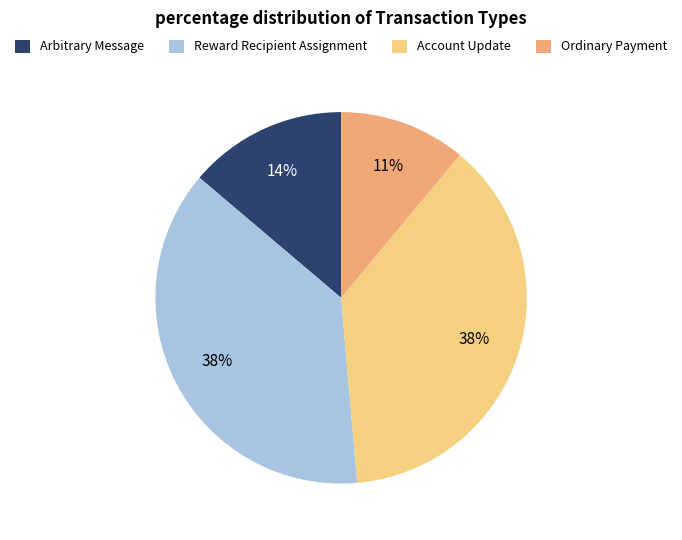

How many slices are in this pie chart?

4